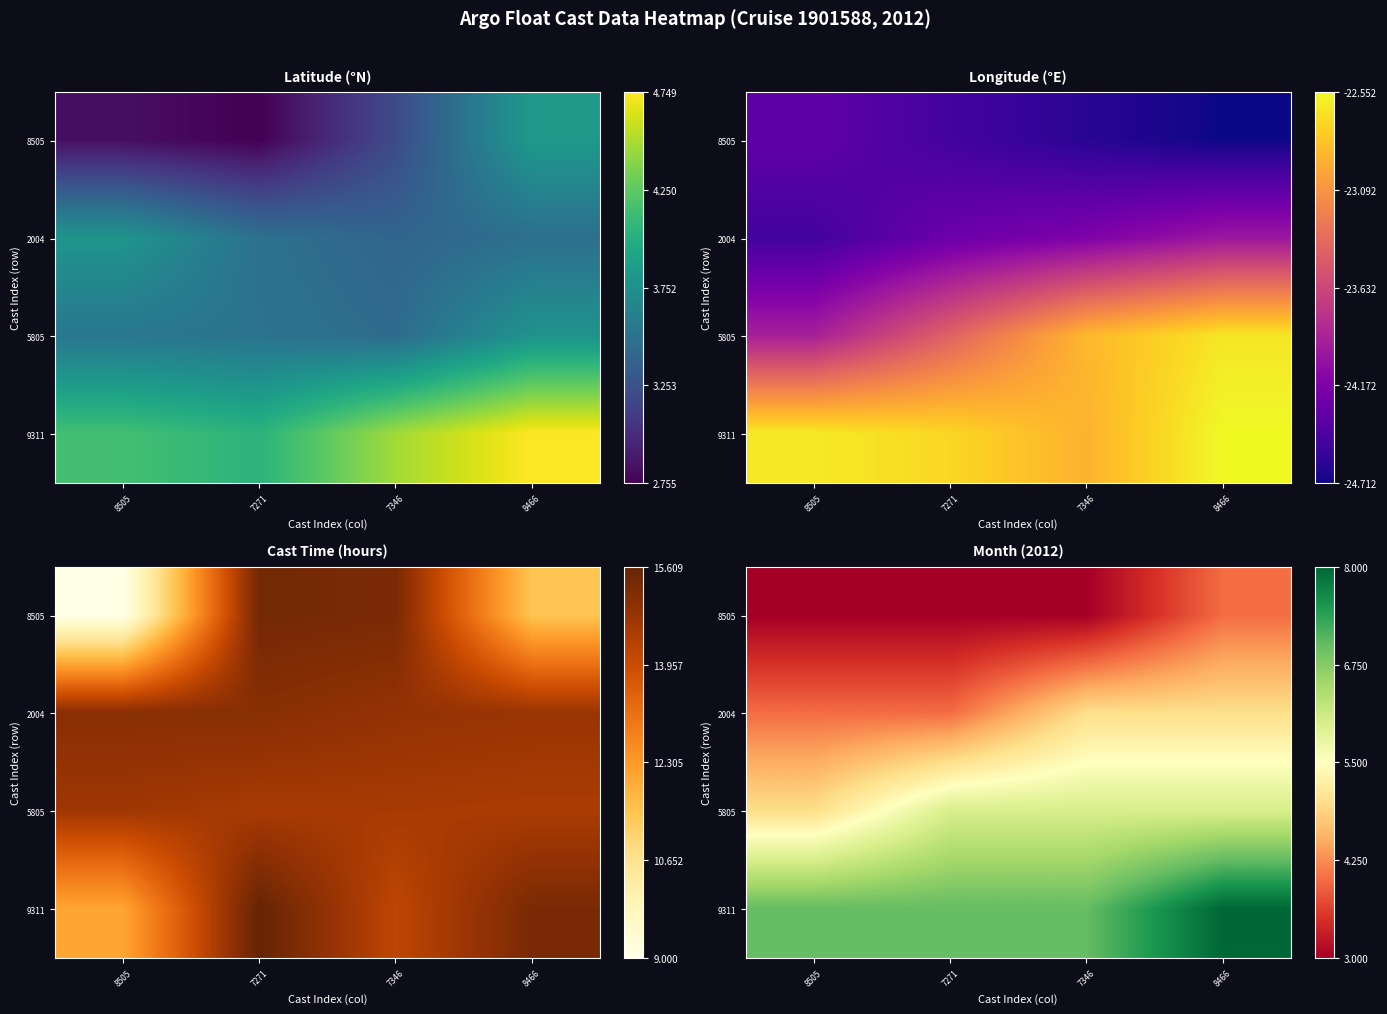

Count the number of categories in the chart.

4